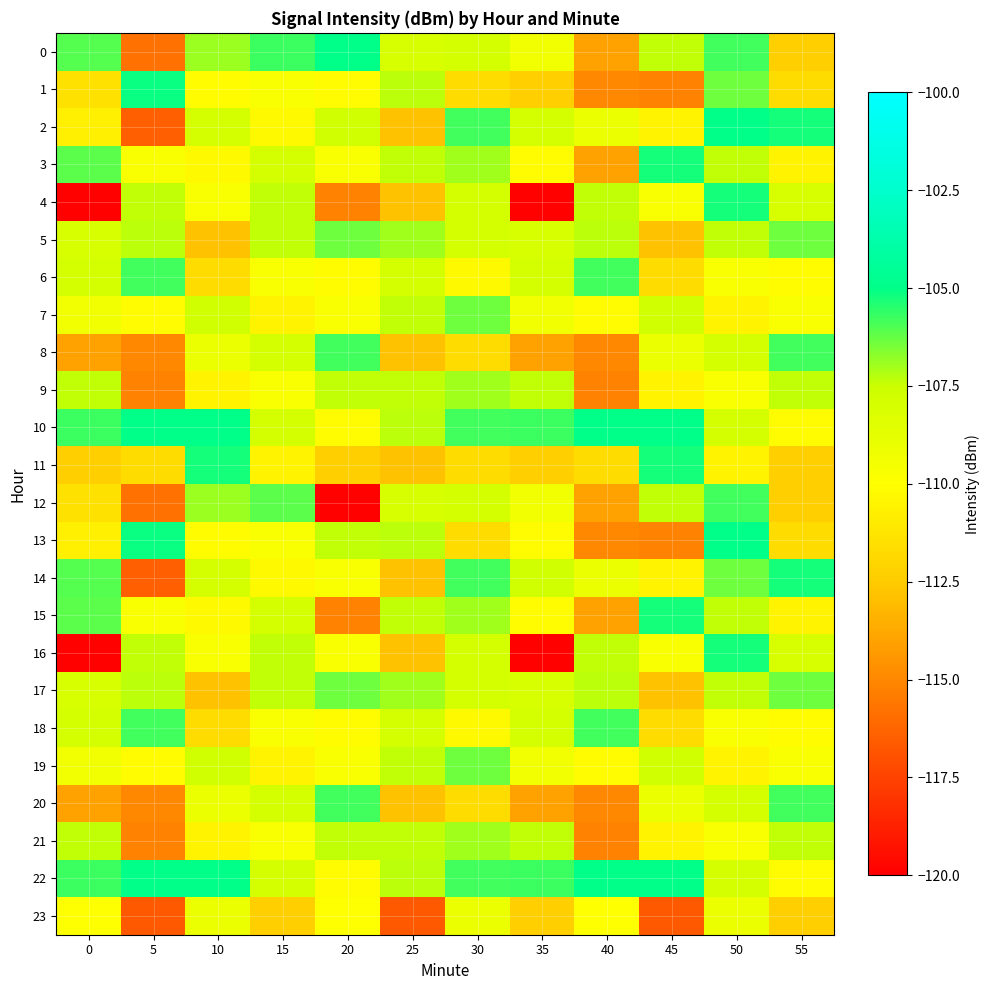

At which category is the sum across all series the highest?

50